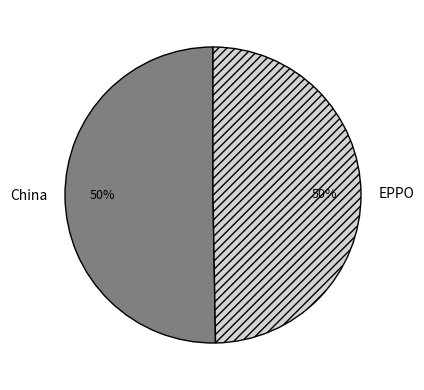

To the nearest percent, what is the average slice percentage?

50%